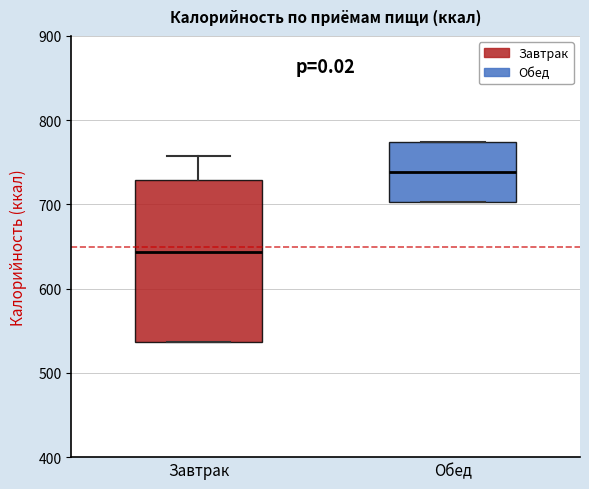

Which box has the lowest median line?

Завтрак